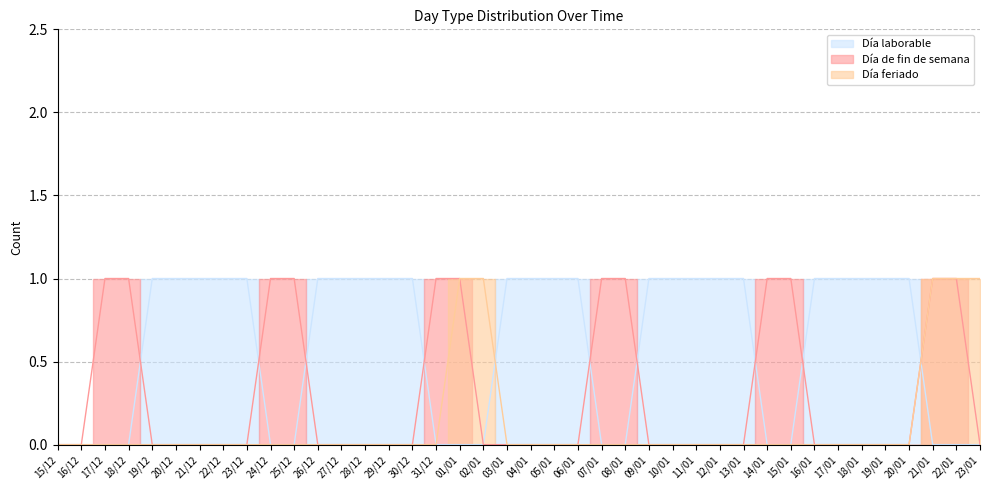

The value of Día de fin de semana at 06/01 is -1. True or false?

False